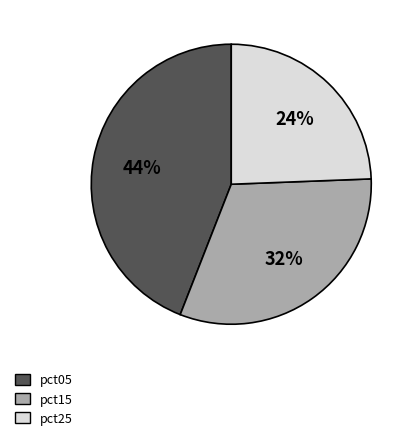

To the nearest percent, what is the average slice percentage?

33%